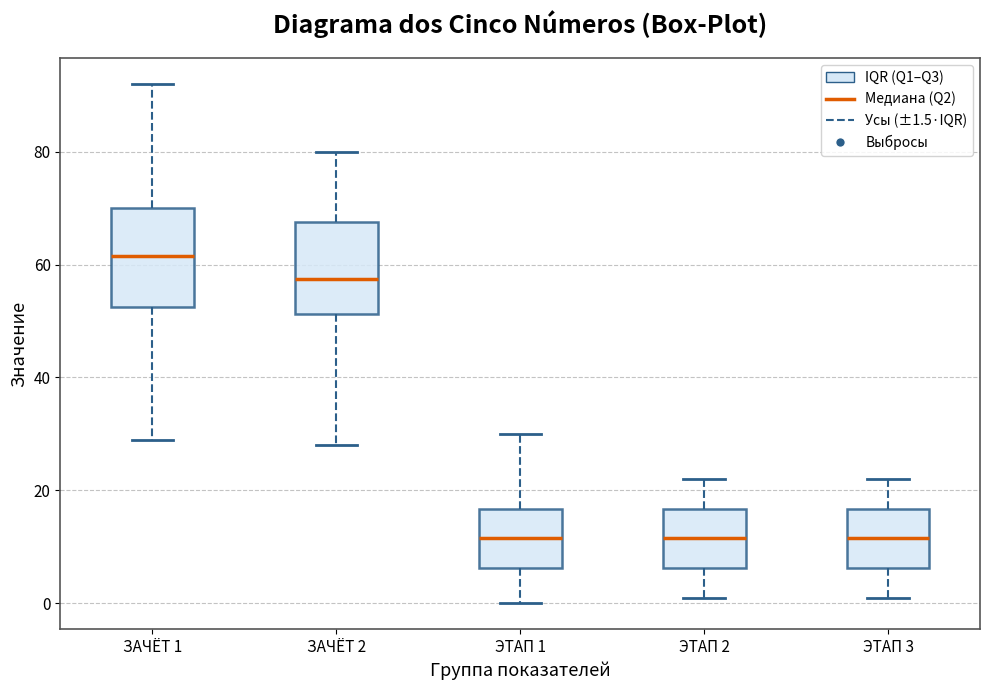

Reading left to right, transcribe this box plot: for each box, give where its median line is, the range the box spans, and where its two whiskers end, as read against the y-axis. The values are not printed on the chart, so give them approximately, as read against the axis.

ЗАЧЁТ 1: median 62, box 52 to 70, whiskers 30 to 92
ЗАЧЁТ 2: median 58, box 52 to 68, whiskers 28 to 80
ЭТАП 1: median 12, box 6 to 16, whiskers 0 to 30
ЭТАП 2: median 12, box 6 to 16, whiskers 2 to 22
ЭТАП 3: median 12, box 6 to 16, whiskers 2 to 22